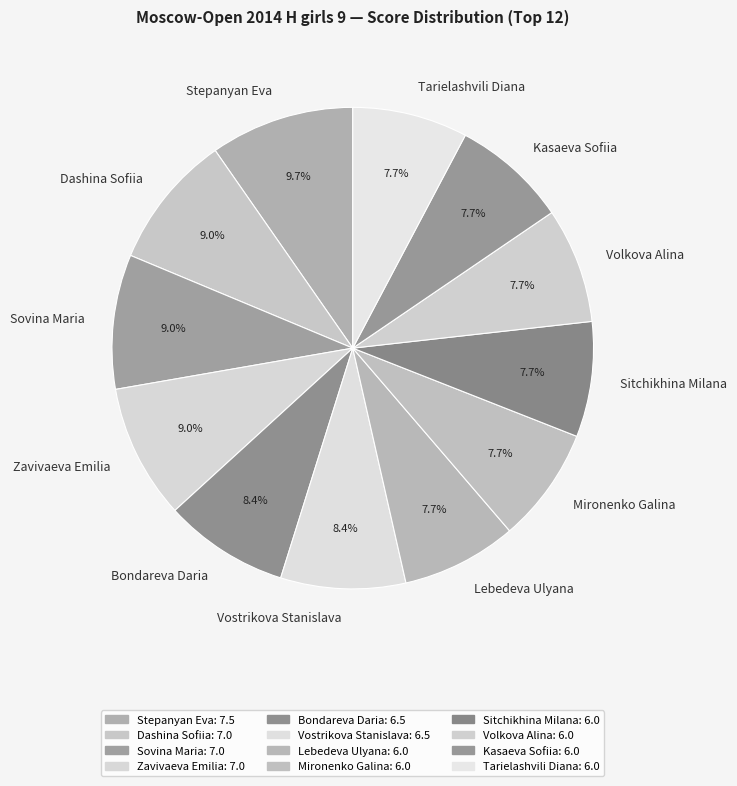

What is the largest slice in the pie chart?

Stepanyan Eva